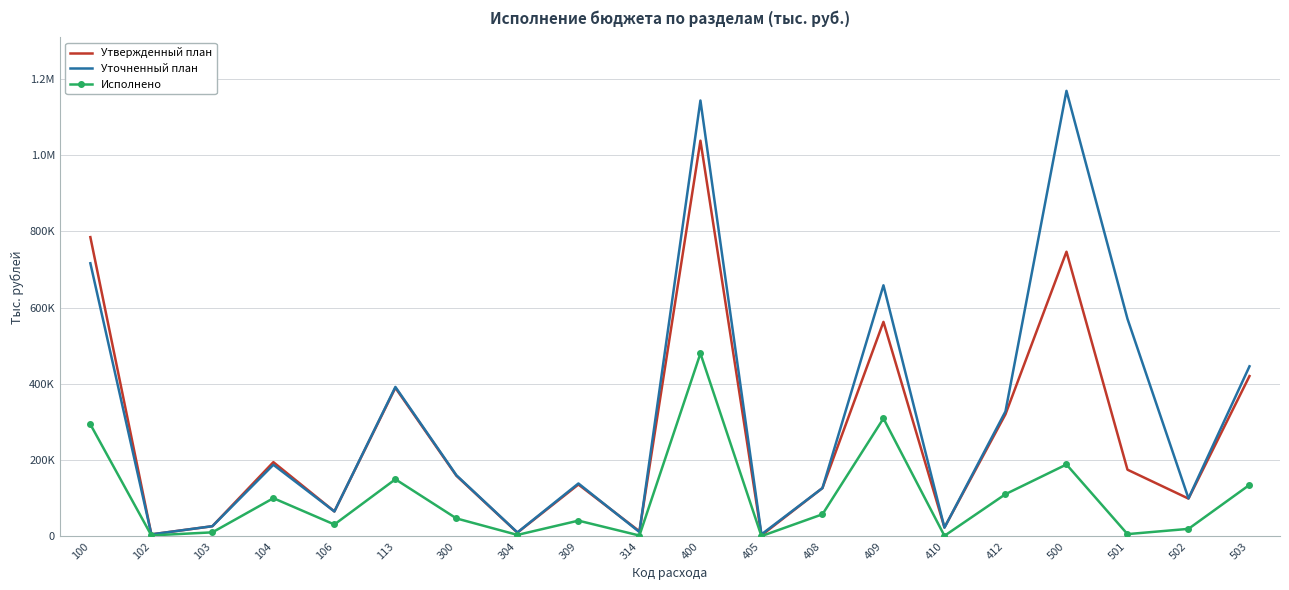

What are all the series names shown in the legend?

Утвержденный план, Уточненный план, Исполнено